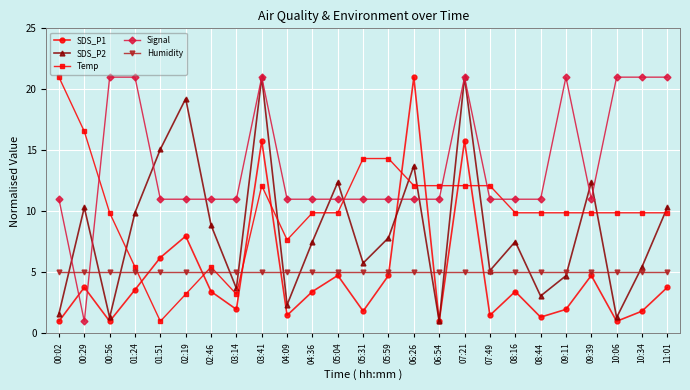

What is the difference between the maximum and minimum values in the Temp series?

20.0